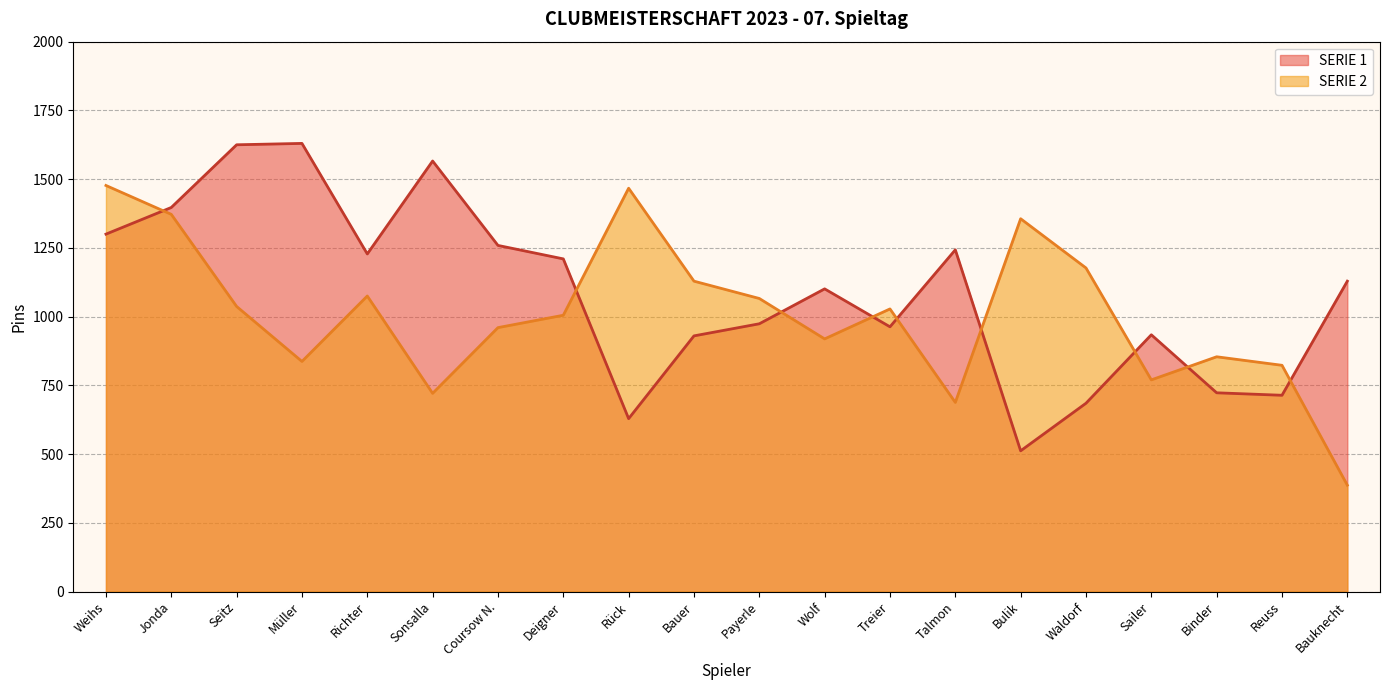

What is the total value across all series at Payerle?

2040